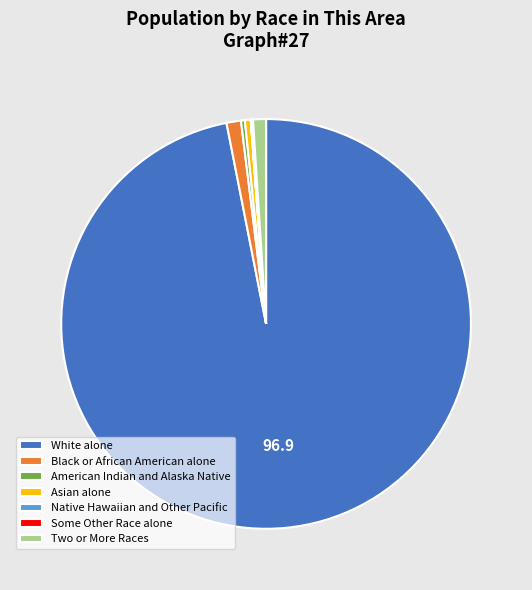

Which category has the biggest portion of the pie?

White alone